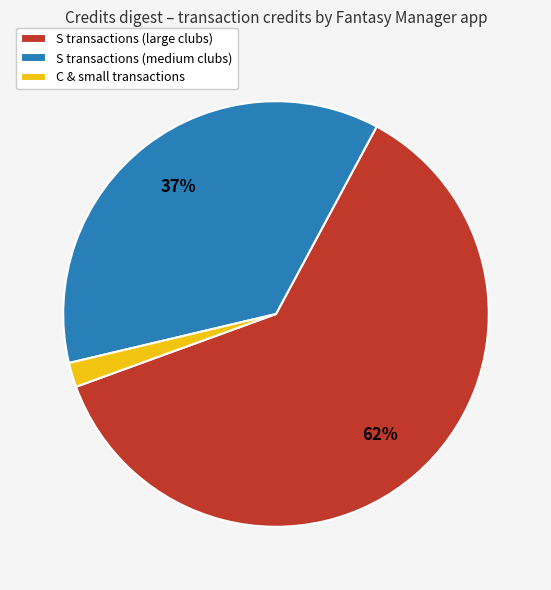

Count the number of slices in the pie.

3